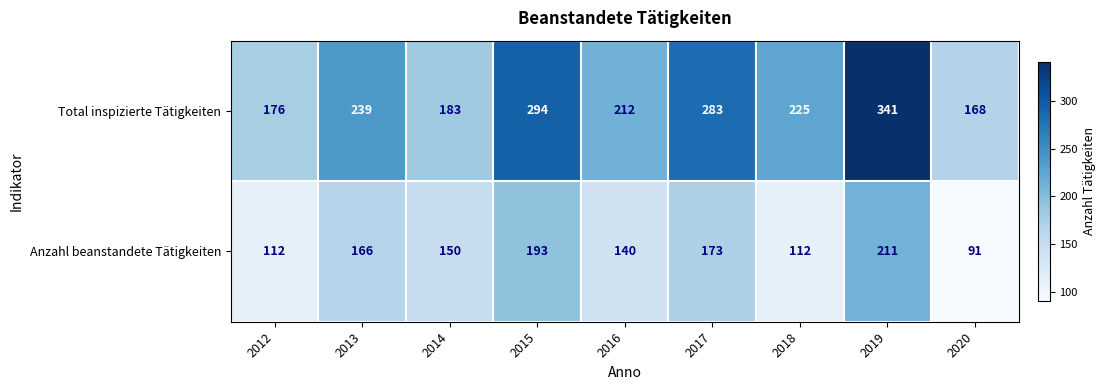

At which category is the sum across all series the highest?

2019